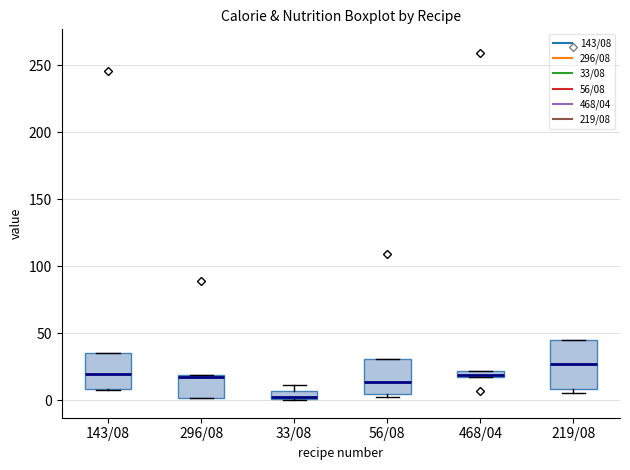

Comparing the boxes themselves (not the whiskers), which one is the tallest?

219/08